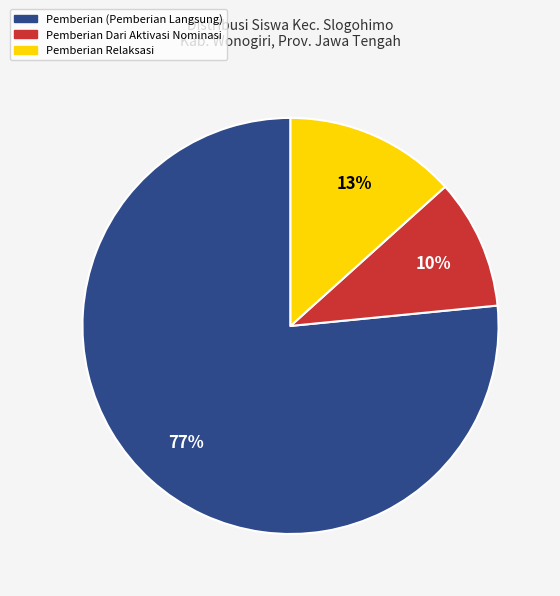

Is there any slice that represents more than half of the pie?

Yes